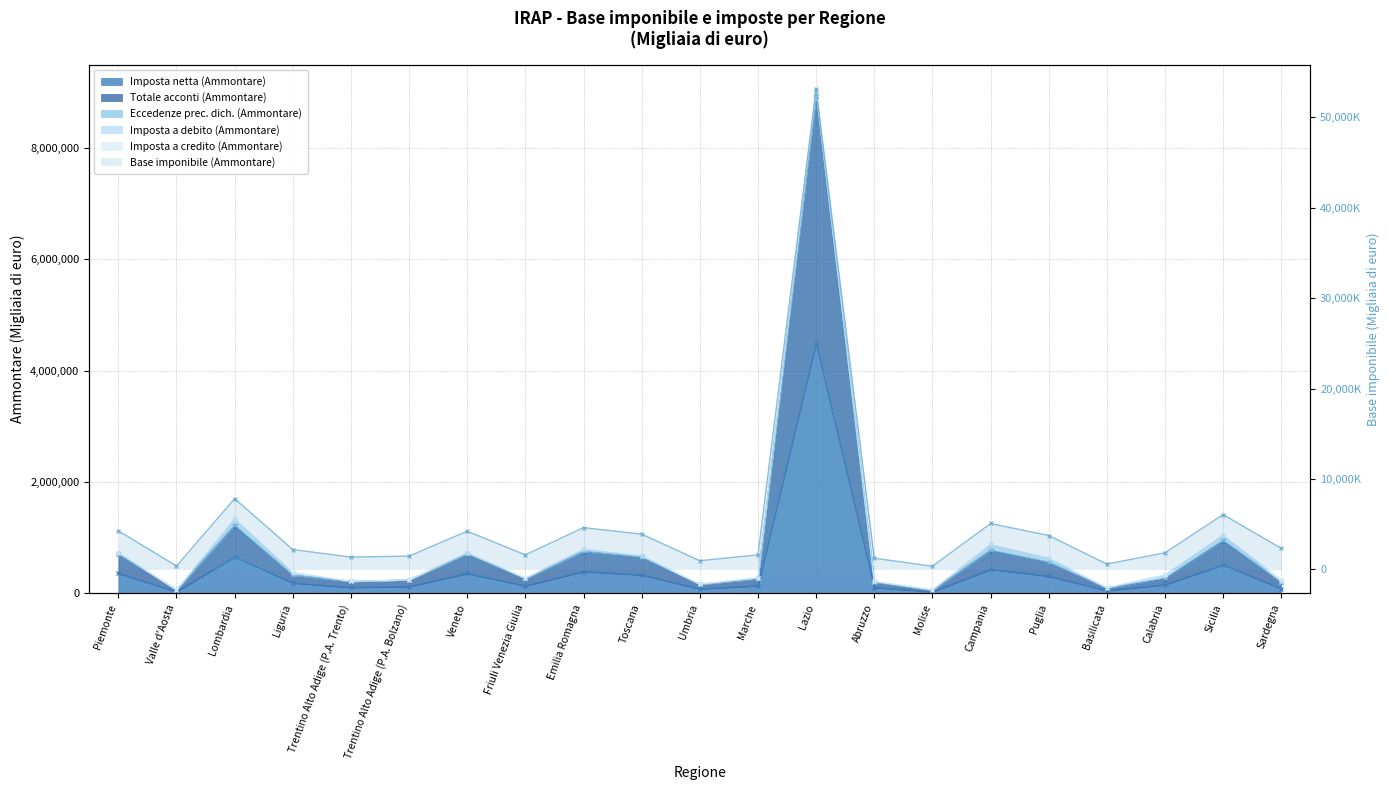

True or false: Imposta netta (Ammontare) and Totale acconti (Ammontare) intersect in this chart.

False